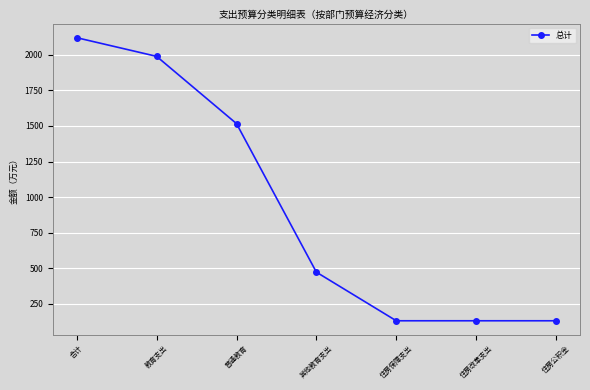

Is this an area chart (filled region under the line)?

No